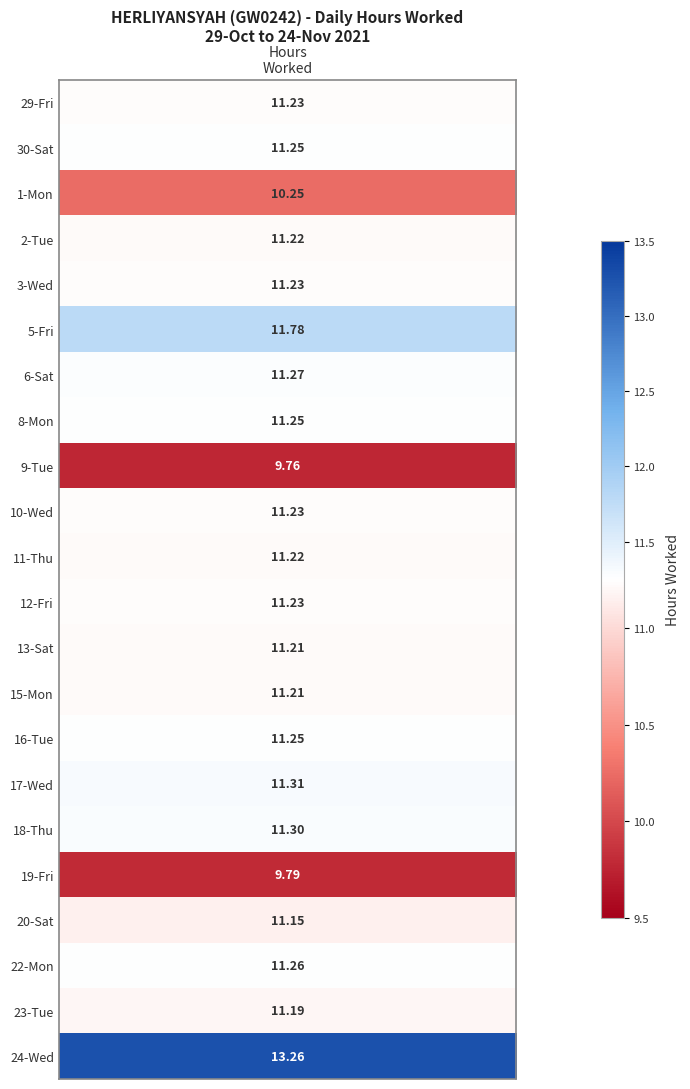

Where is 29-Fri nearest to the value 5?

1